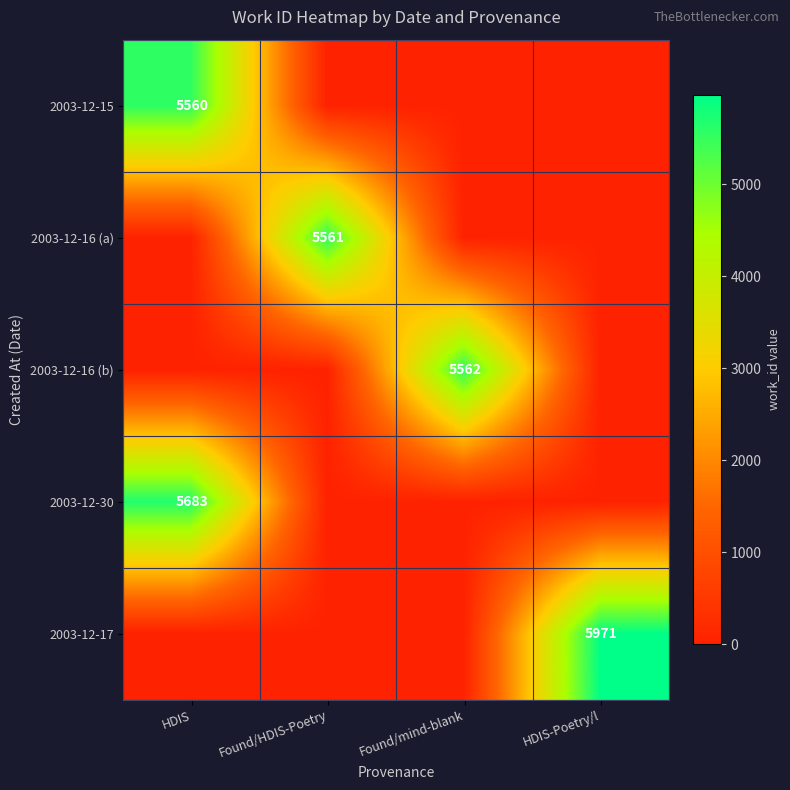

The 2003-12-16 (a) series shows 1876 at Found/mind-blank. True or false?

False